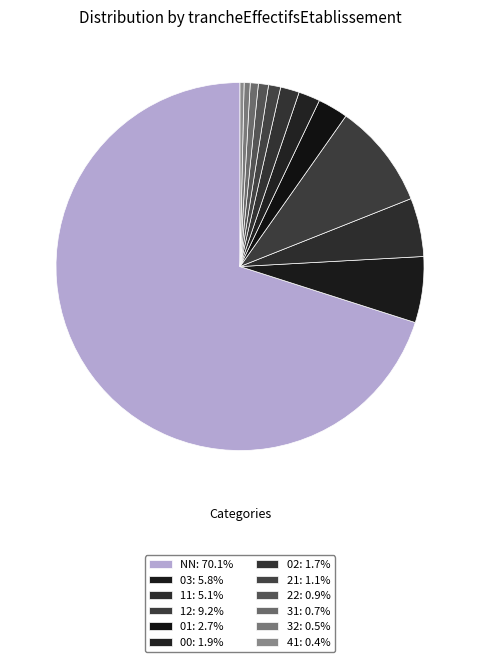

Count the number of slices in the pie.

12